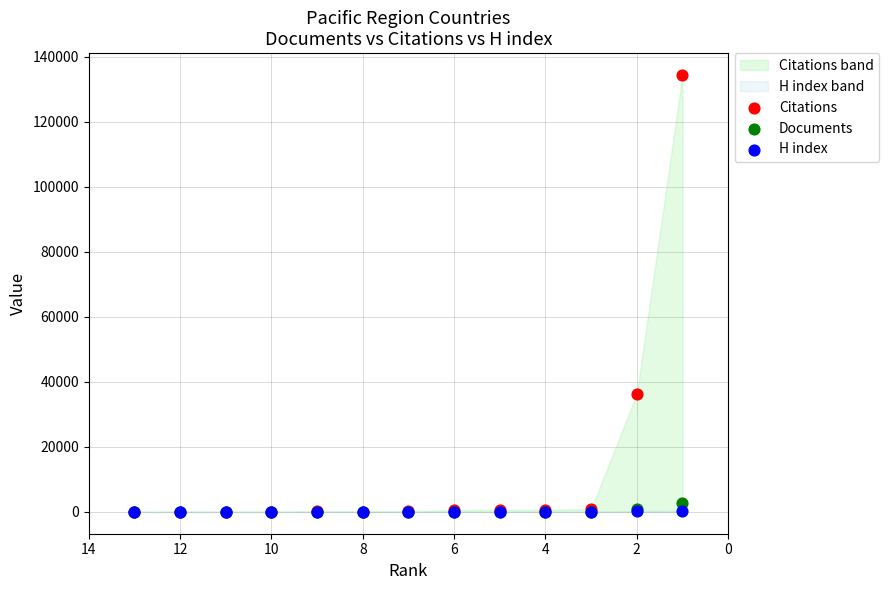

Across all series, what Y value is closest to 67189?

36266